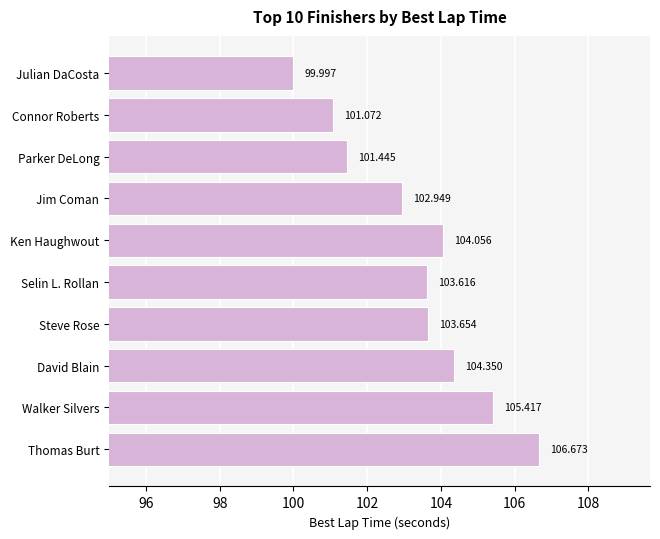

How many data points are less than 103?

4